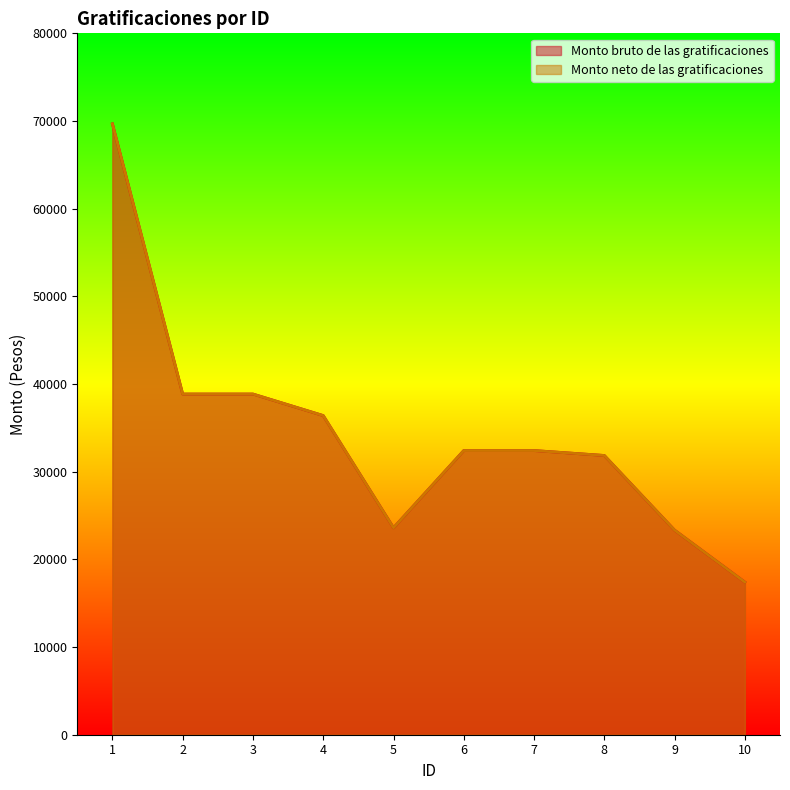

At which label is Monto neto de las gratificaciones closest to 43537?

2